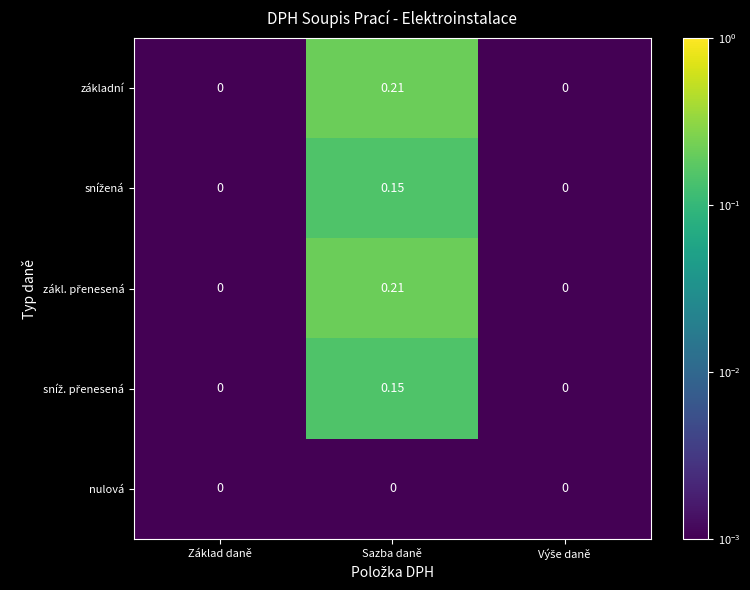

At which category is the sum across all series the highest?

Sazba daně